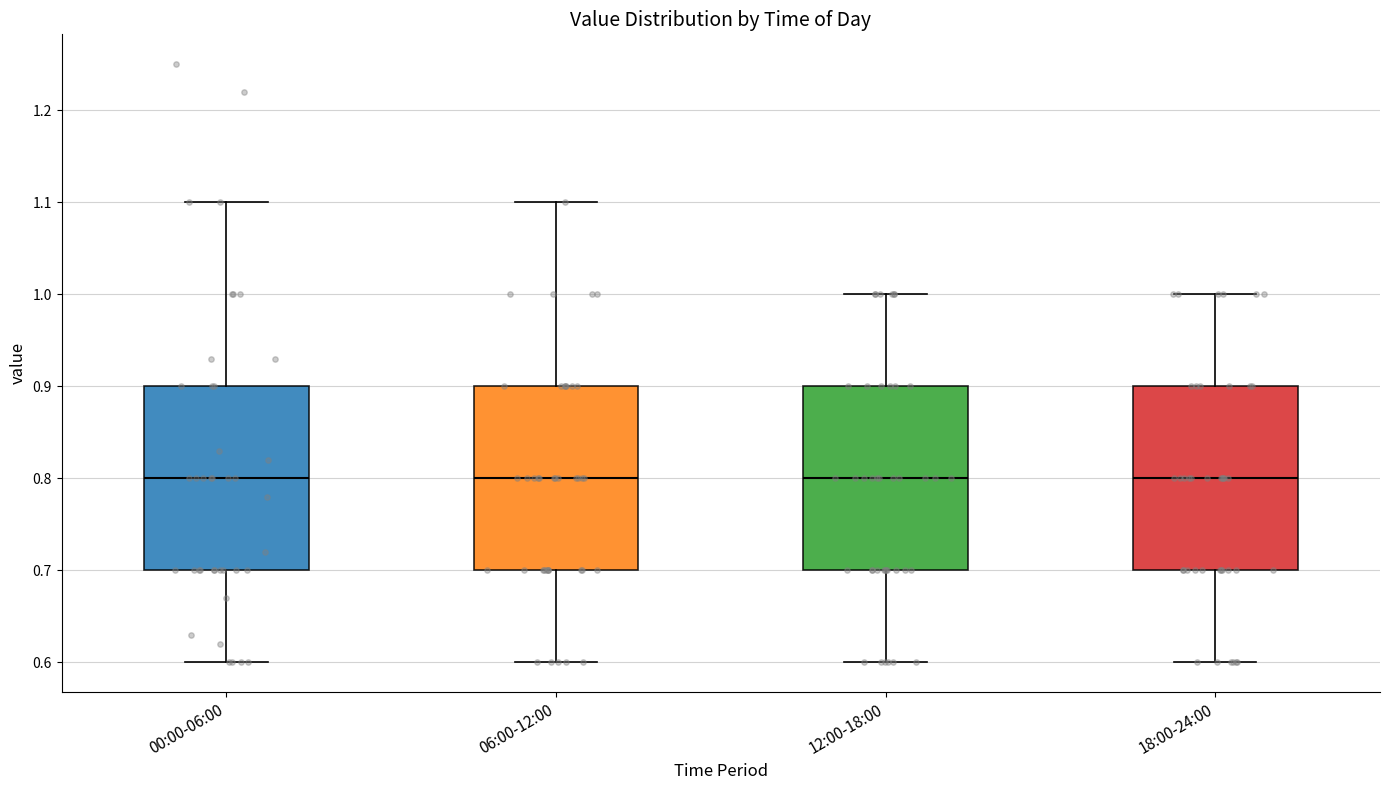

Where is the upper edge of the box for 12:00-18:00 on the y-axis? The values are not printed on the chart, so give them approximately, as read against the axis.

0.9